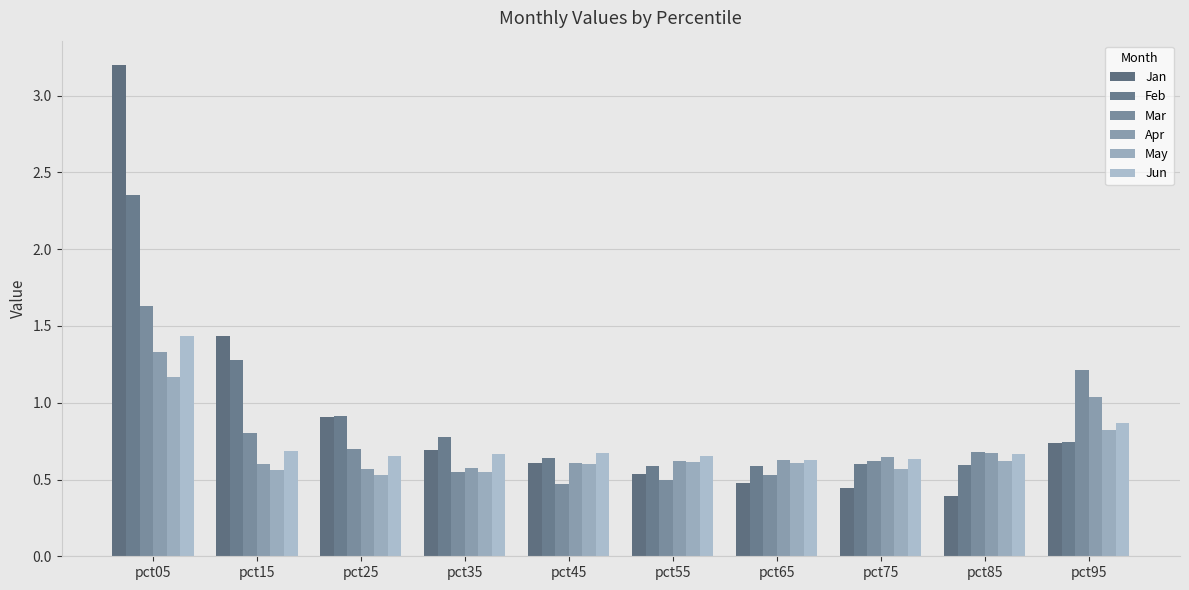

Where is Jan nearest to the value 1?

pct25